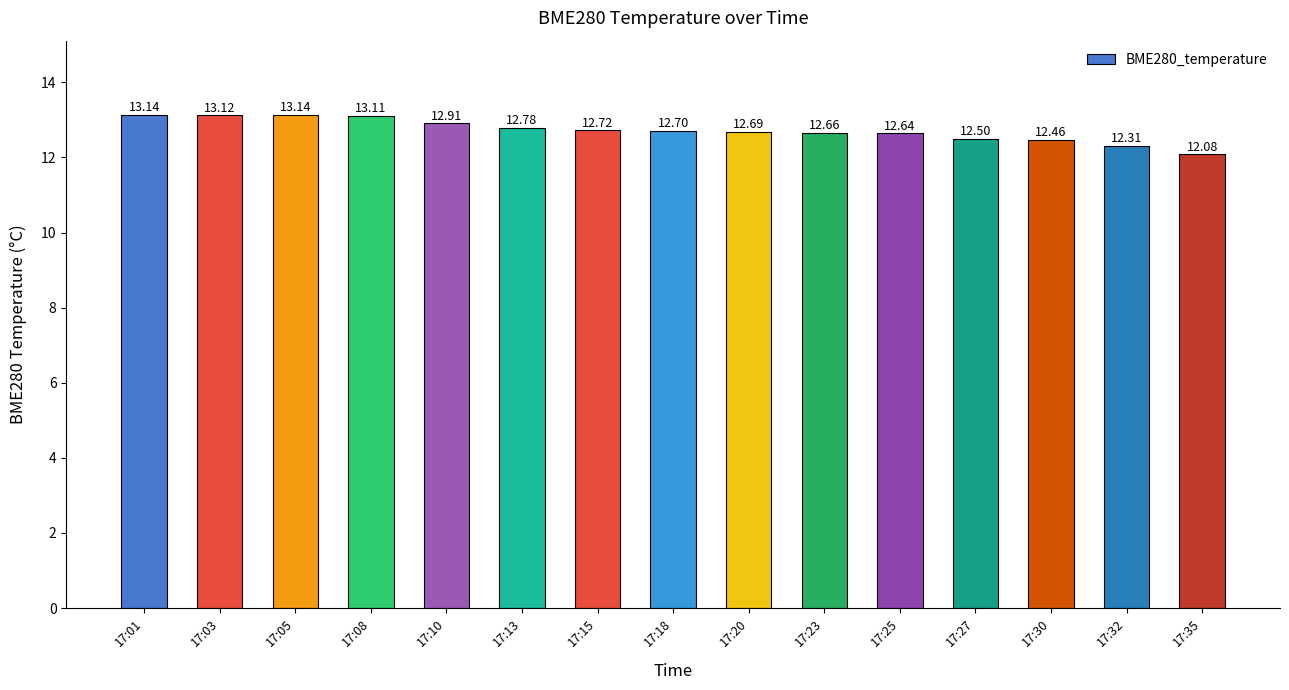

Reading left to right, what are all the values shown in this chart?

13.1	13.1	13.1	13.1	12.9	12.8	12.7	12.7	12.7	12.7	12.6	12.5	12.5	12.3	12.1